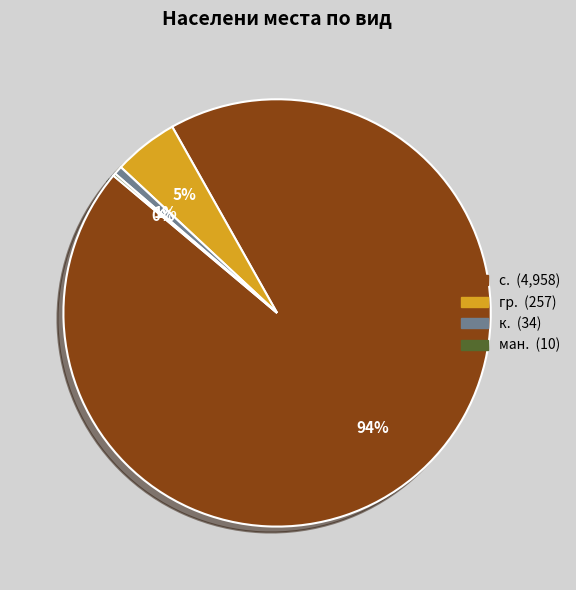

Is there a majority slice in this chart?

Yes